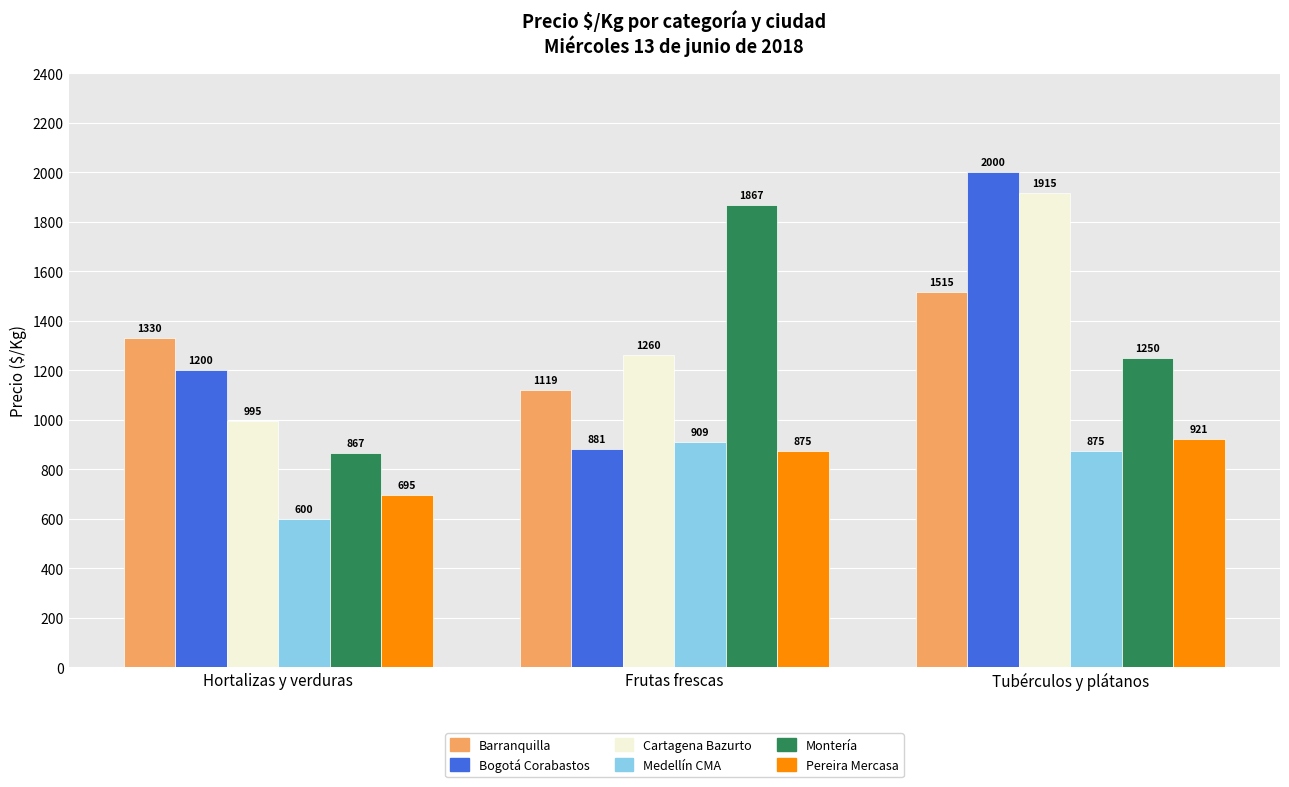

Reading left to right, list all the values displayed in this chart.

Barranquilla: Hortalizas y verduras=1330	Frutas frescas=1119	Tubérculos y plátanos=1515
Bogotá Corabastos: Hortalizas y verduras=1200	Frutas frescas=881	Tubérculos y plátanos=2000
Cartagena Bazurto: Hortalizas y verduras=995	Frutas frescas=1260	Tubérculos y plátanos=1915
Medellín CMA: Hortalizas y verduras=600	Frutas frescas=909	Tubérculos y plátanos=875
Montería: Hortalizas y verduras=867	Frutas frescas=1867	Tubérculos y plátanos=1250
Pereira Mercasa: Hortalizas y verduras=695	Frutas frescas=875	Tubérculos y plátanos=921